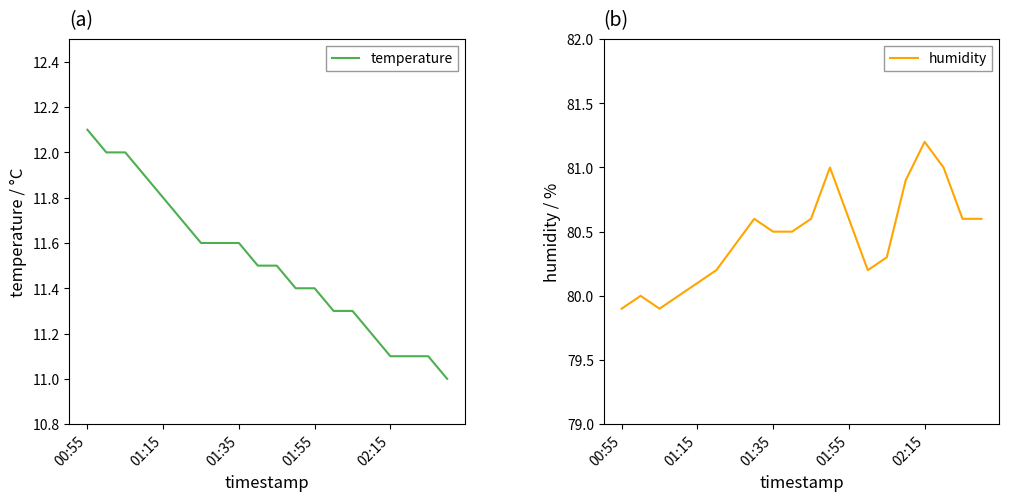

What is the minimum value for temperature?

11.0